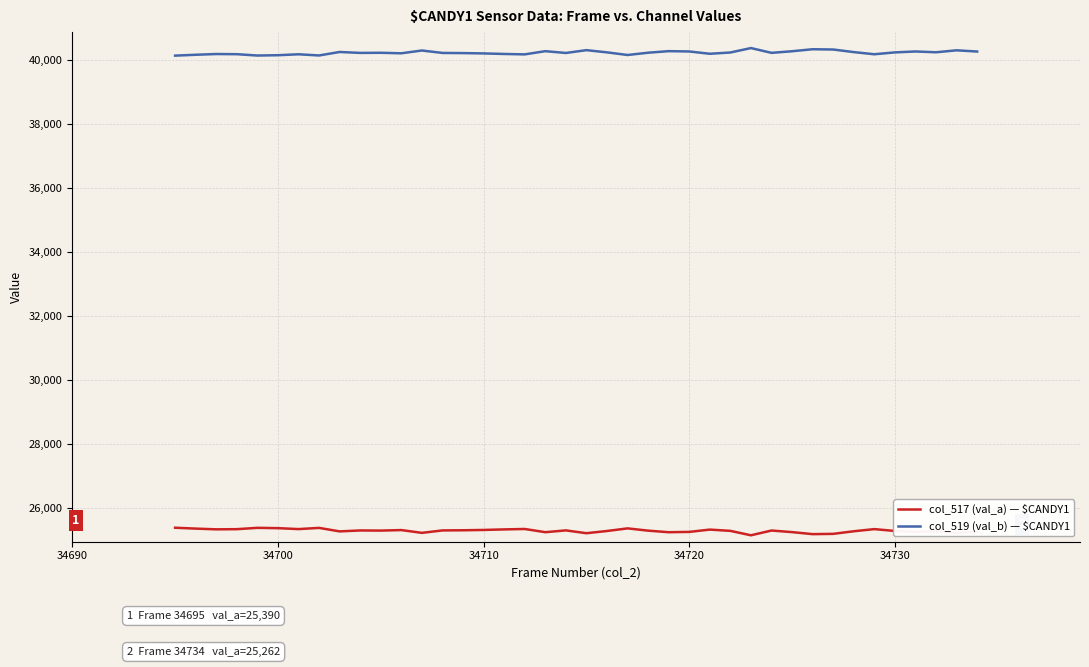

What is the minimum value for col_517 (val_a) — $CANDY1?

25154